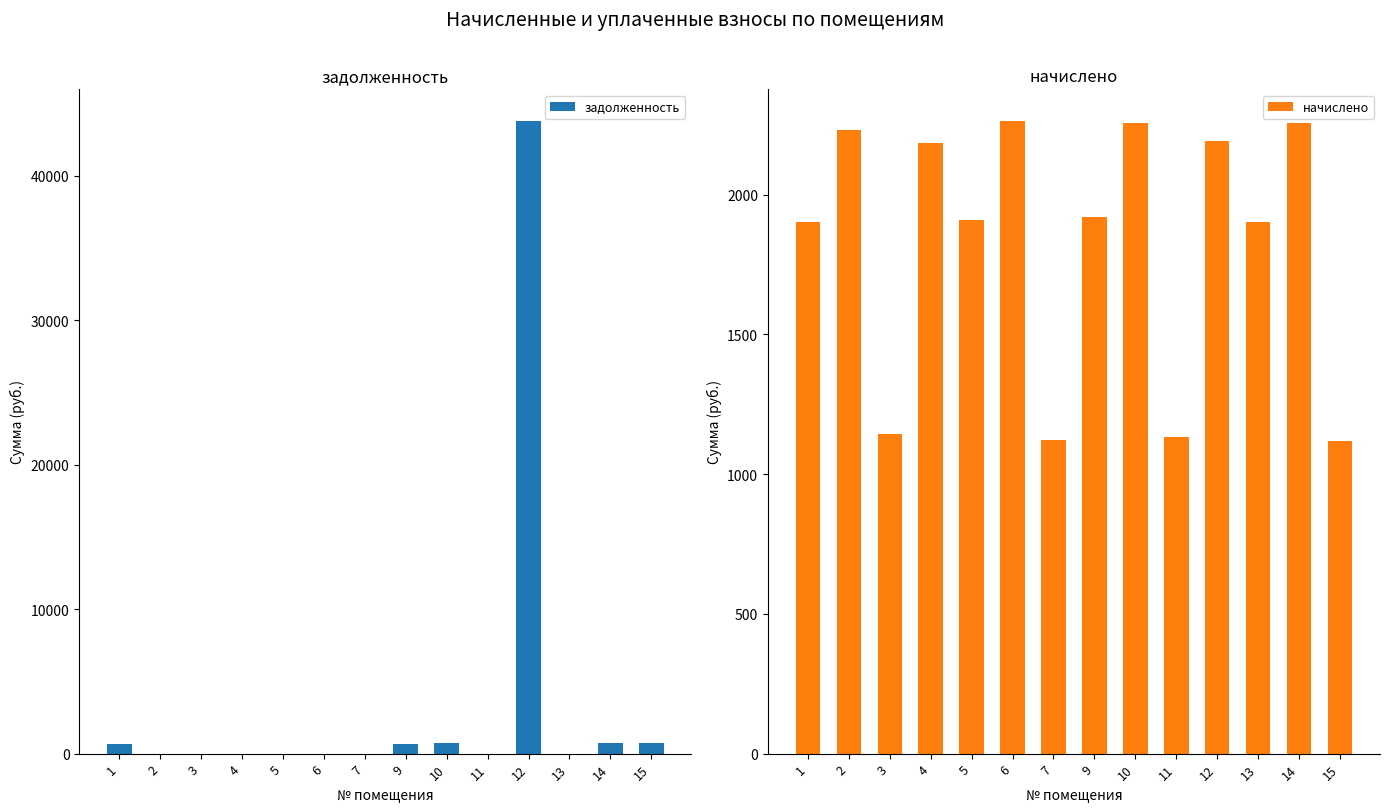

Between 15 and 5, which is larger?

15